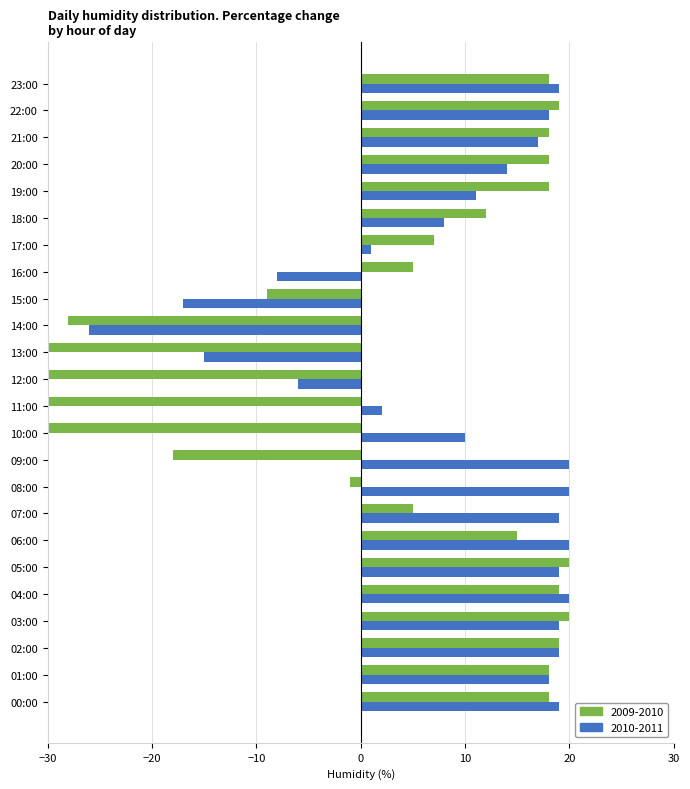

Reading left to right, list all the values displayed in this chart.

2009-2010: 00:00=18	01:00=18	02:00=19	03:00=20	04:00=19	05:00=20	06:00=15	07:00=5	08:00=-1	09:00=-18	10:00=-30	11:00=-41	12:00=-44	13:00=-39	14:00=-28	15:00=-9	16:00=5	17:00=7	18:00=12	19:00=18	20:00=18	21:00=18	22:00=19	23:00=18
2010-2011: 00:00=19	01:00=18	02:00=19	03:00=19	04:00=20	05:00=19	06:00=20	07:00=19	08:00=20	09:00=20	10:00=10	11:00=2	12:00=-6	13:00=-15	14:00=-26	15:00=-17	16:00=-8	17:00=1	18:00=8	19:00=11	20:00=14	21:00=17	22:00=18	23:00=19